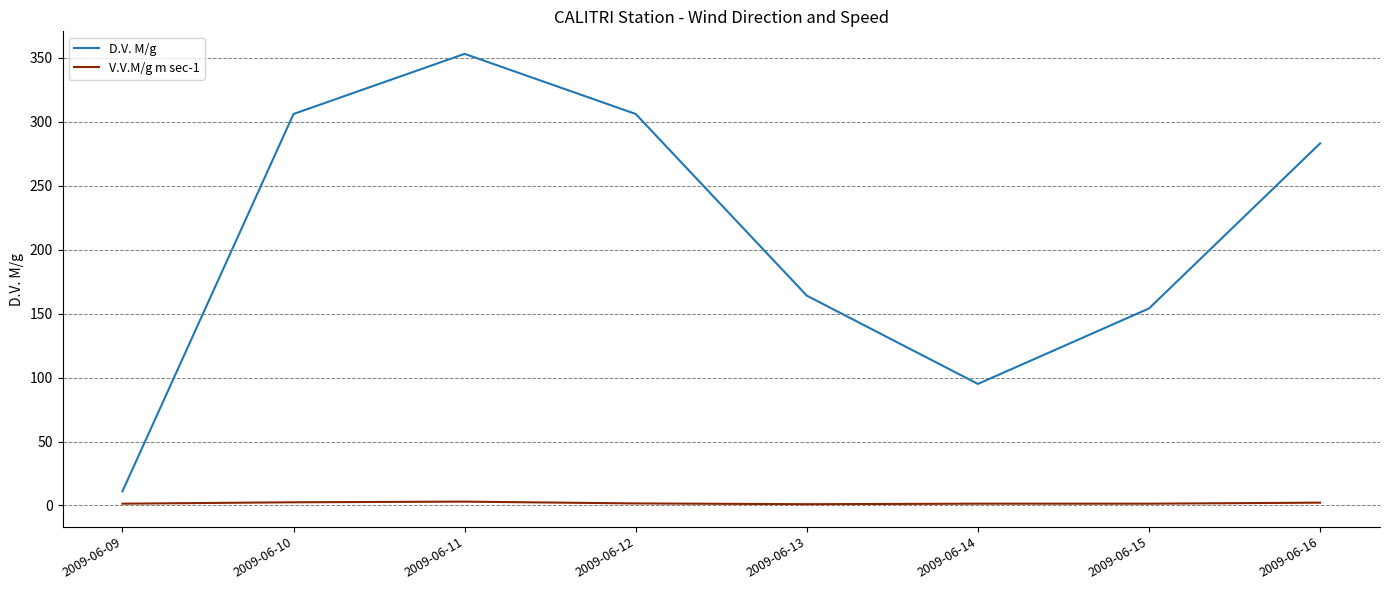

At 2009-06-12, list the series in order from largest to smallest.

D.V. M/g, V.V.M/g m sec-1